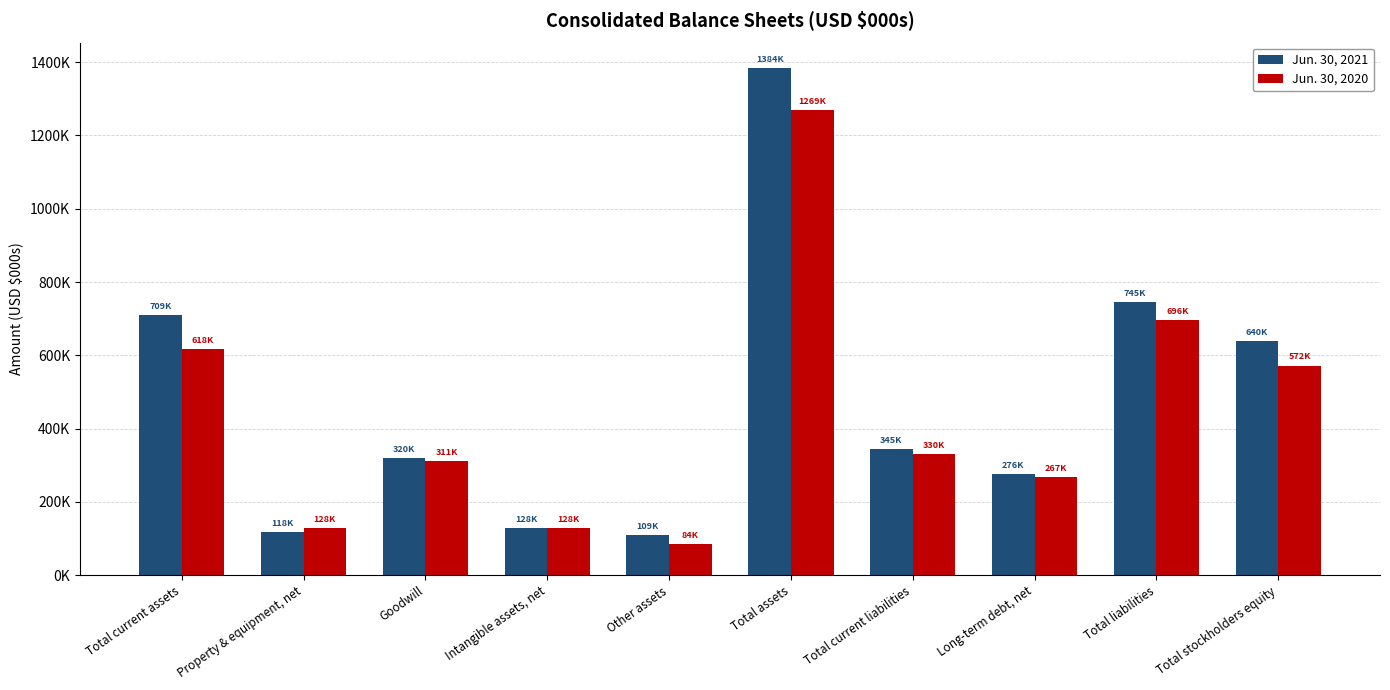

What is the maximum value for Jun. 30, 2021?

1384367